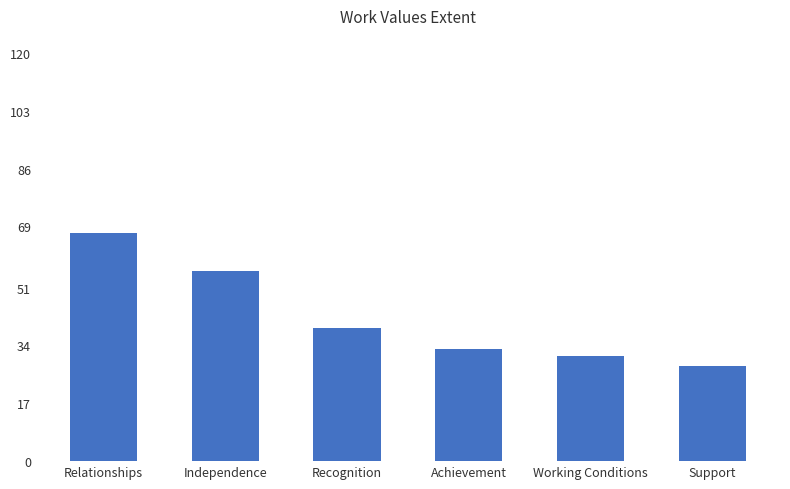

What position from the left is Relationships?

1